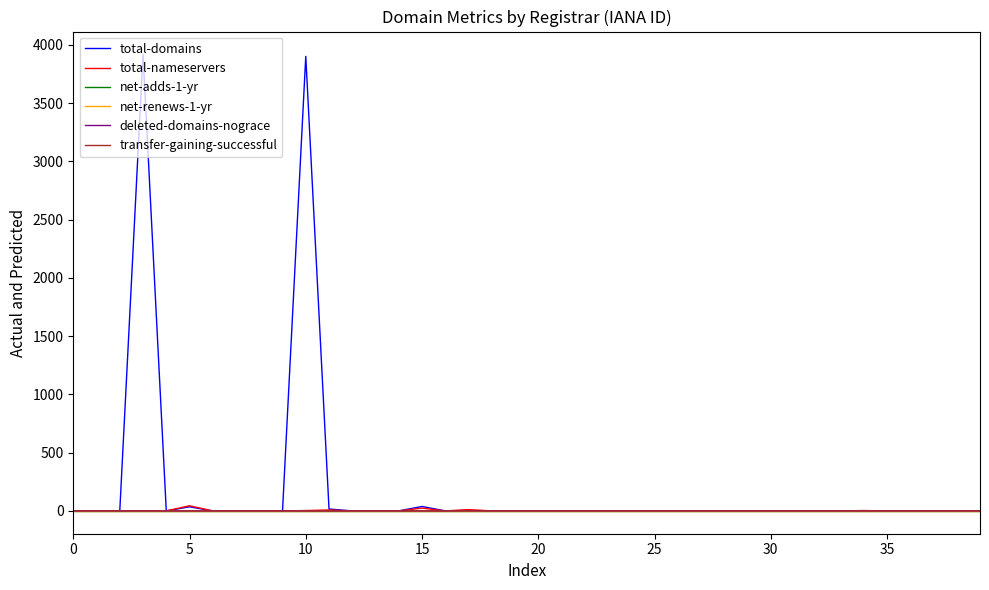

Rank the series by their maximum value, from lowest to highest.

net-adds-1-yr, net-renews-1-yr, deleted-domains-nograce, transfer-gaining-successful, total-nameservers, total-domains